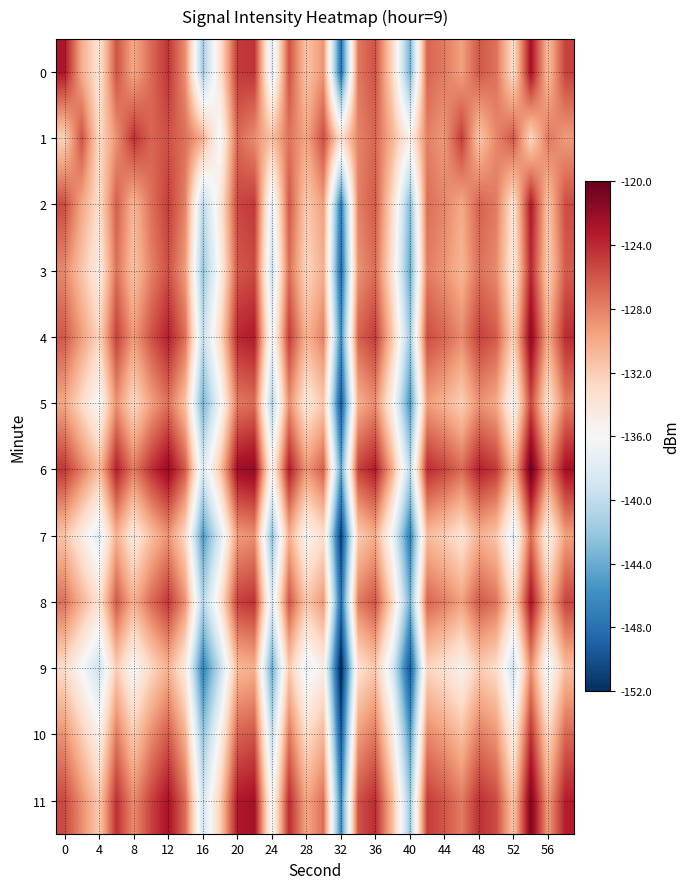

What is the greatest value displayed?

-120.1